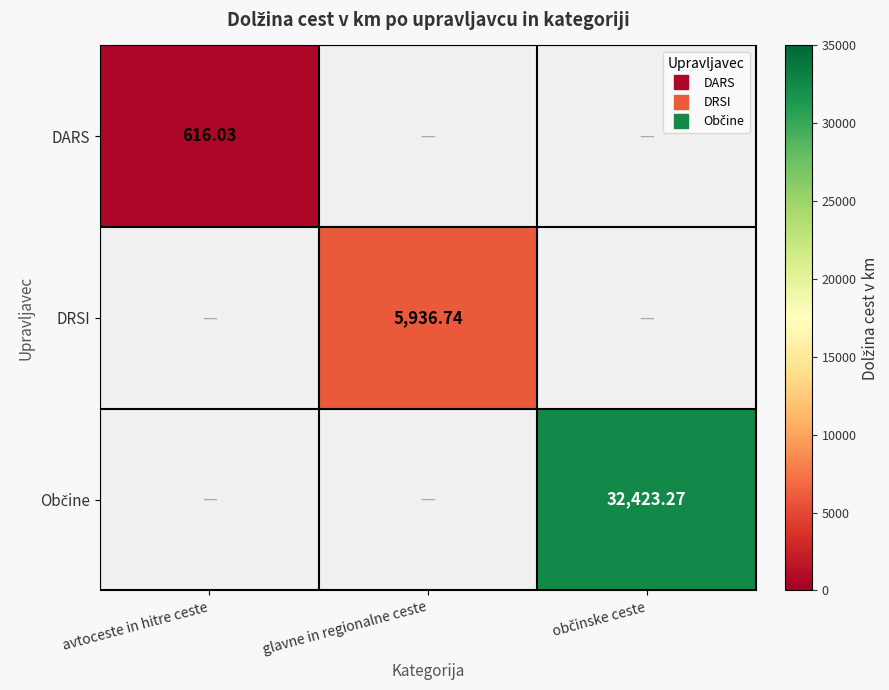

What is the greatest value displayed?

32423.3